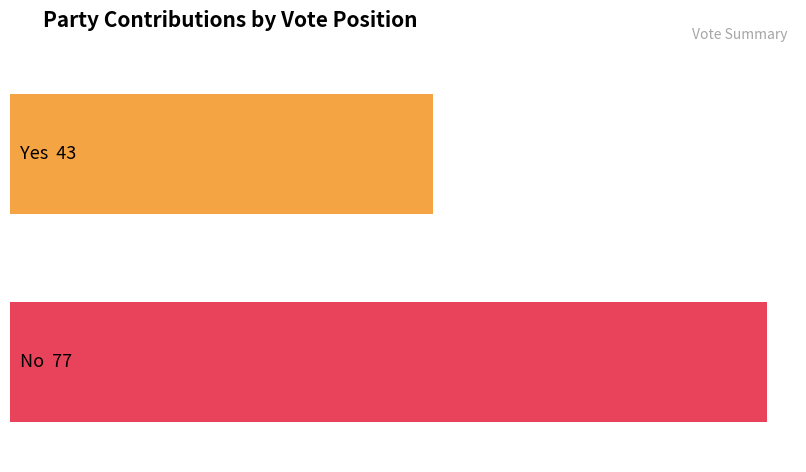

How many series are shown in this chart?

2